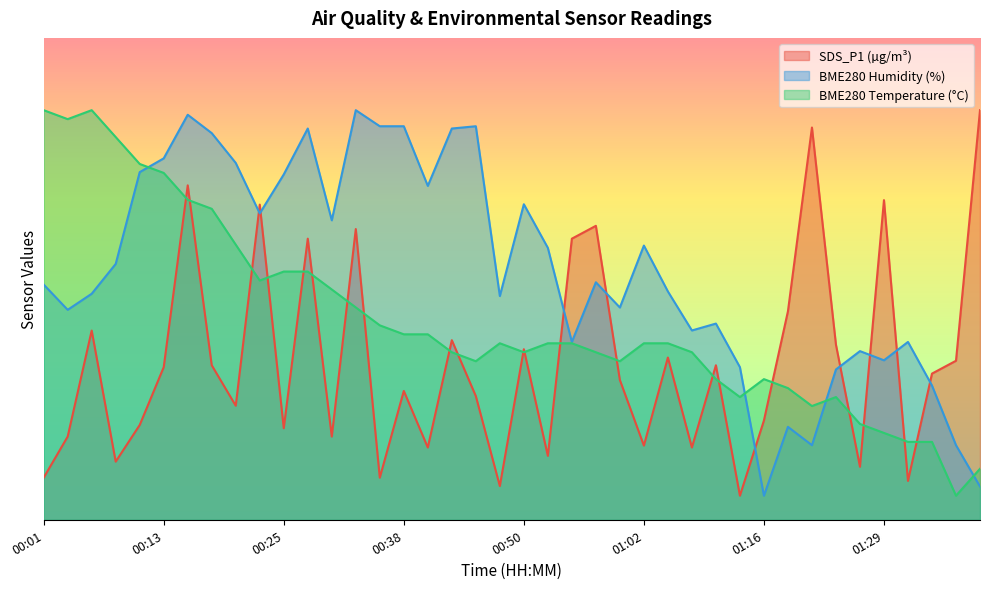

What is the value of the SDS_P1 point at the 8th from the left?

32.1